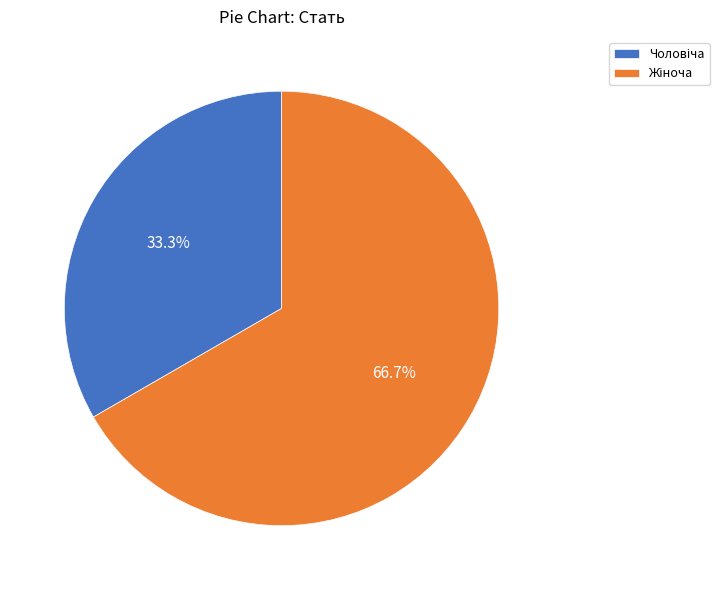

Is there a majority slice in this chart?

Yes